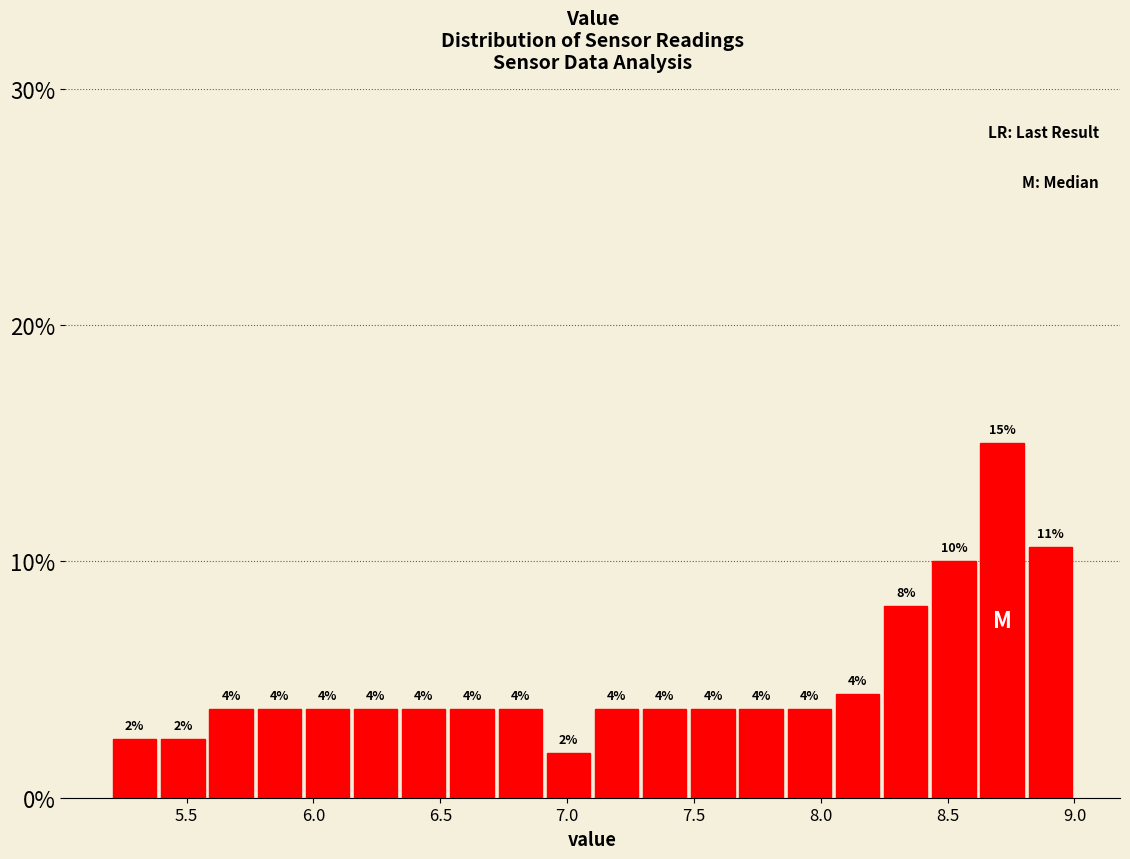

Around what value on the x-axis is the tallest bar? Give the approximate position of its centre, as read against the axis.

8.70